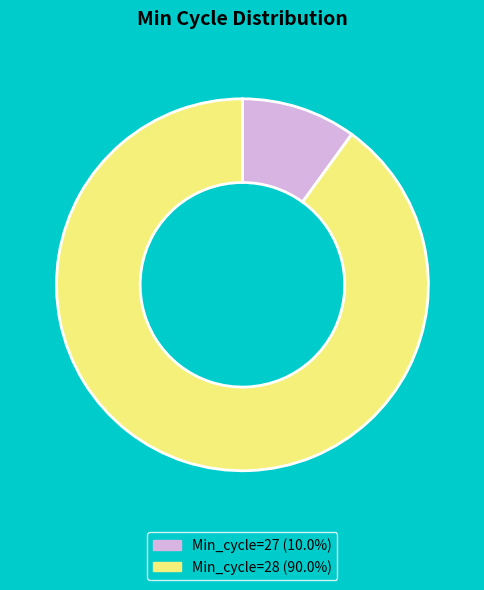

Does any single category account for the majority?

Yes